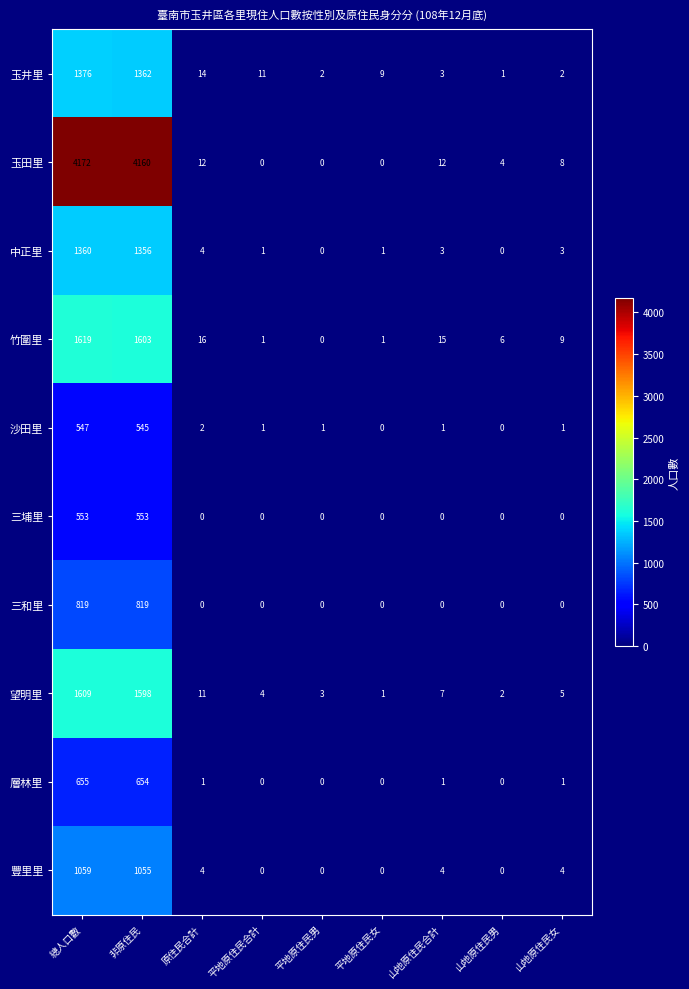

The value of 望明里 at 山地原住民合計 is 11. True or false?

False